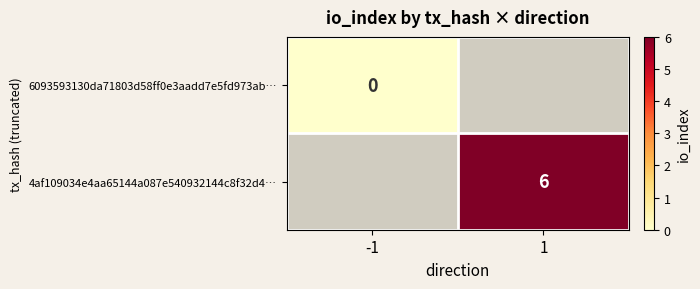

The 4af109034e4aa65144a087e540932144c8f32d4… series shows 9 at 1. True or false?

False